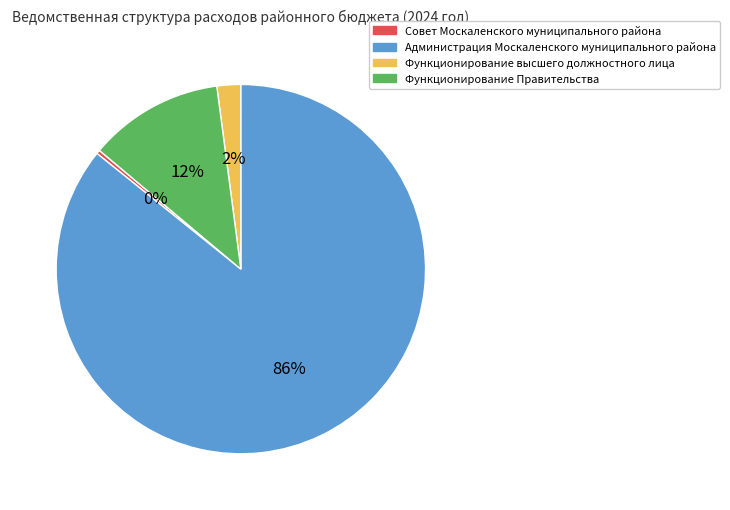

Is Администрация Москаленского муниципального района the majority of the pie?

Yes